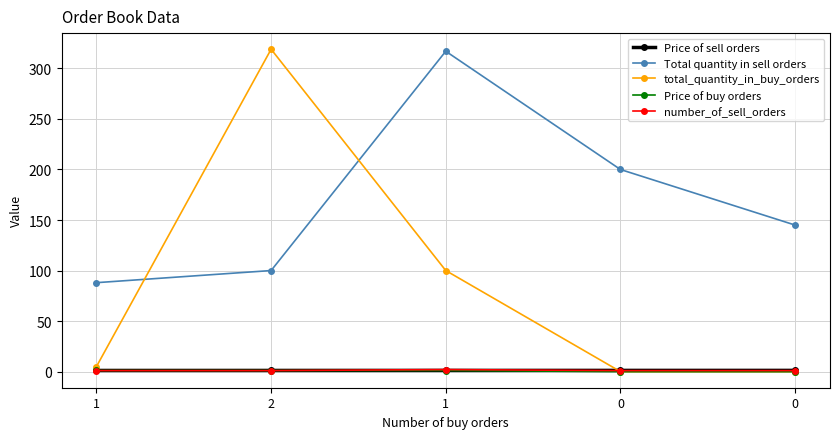

How many data points in Price of buy orders are less than 1?

2